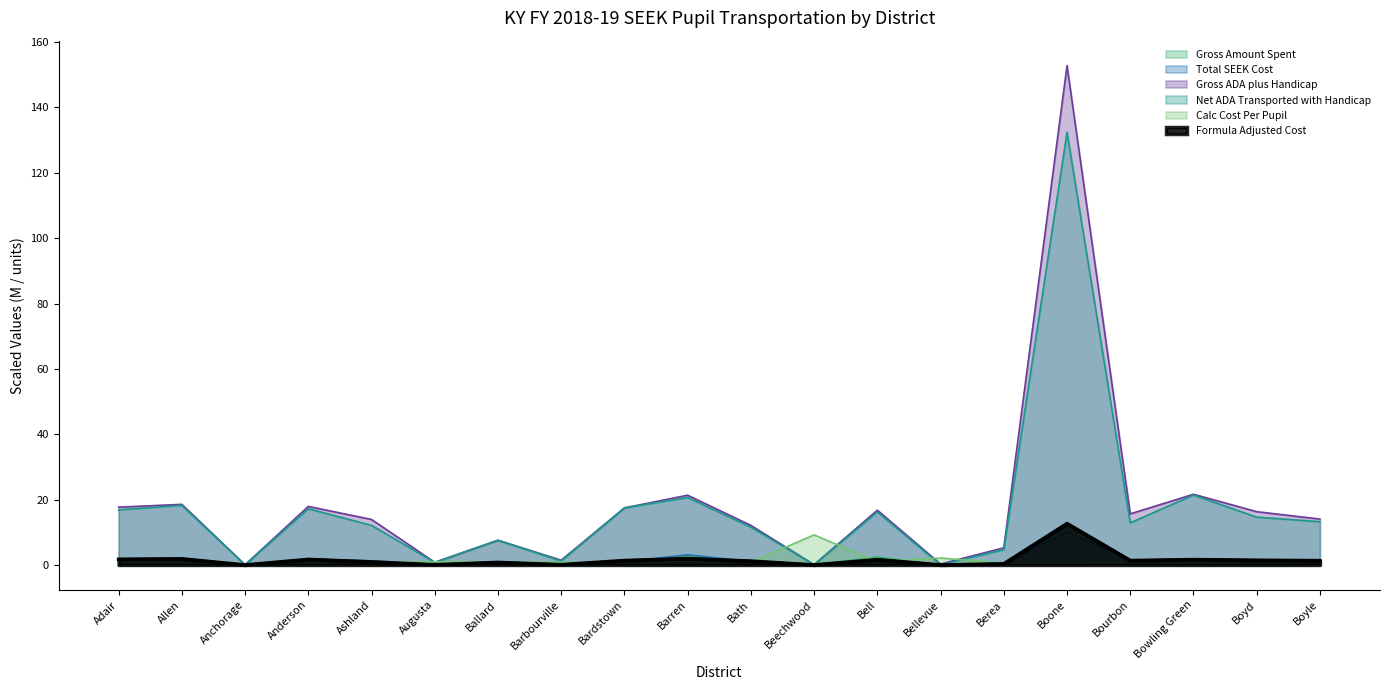

Rank the series by their maximum value, from highest to lowest.

Gross ADA plus Handicap, Net ADA Transported with Handicap, Formula Adjusted Cost, Gross Amount Spent, Total SEEK Cost, Calc Cost Per Pupil